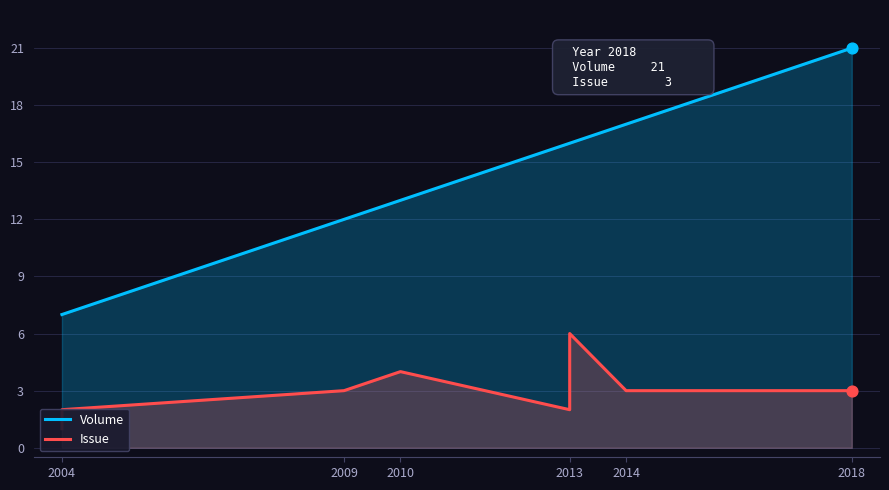

What are all the series names shown in the legend?

Volume, Issue